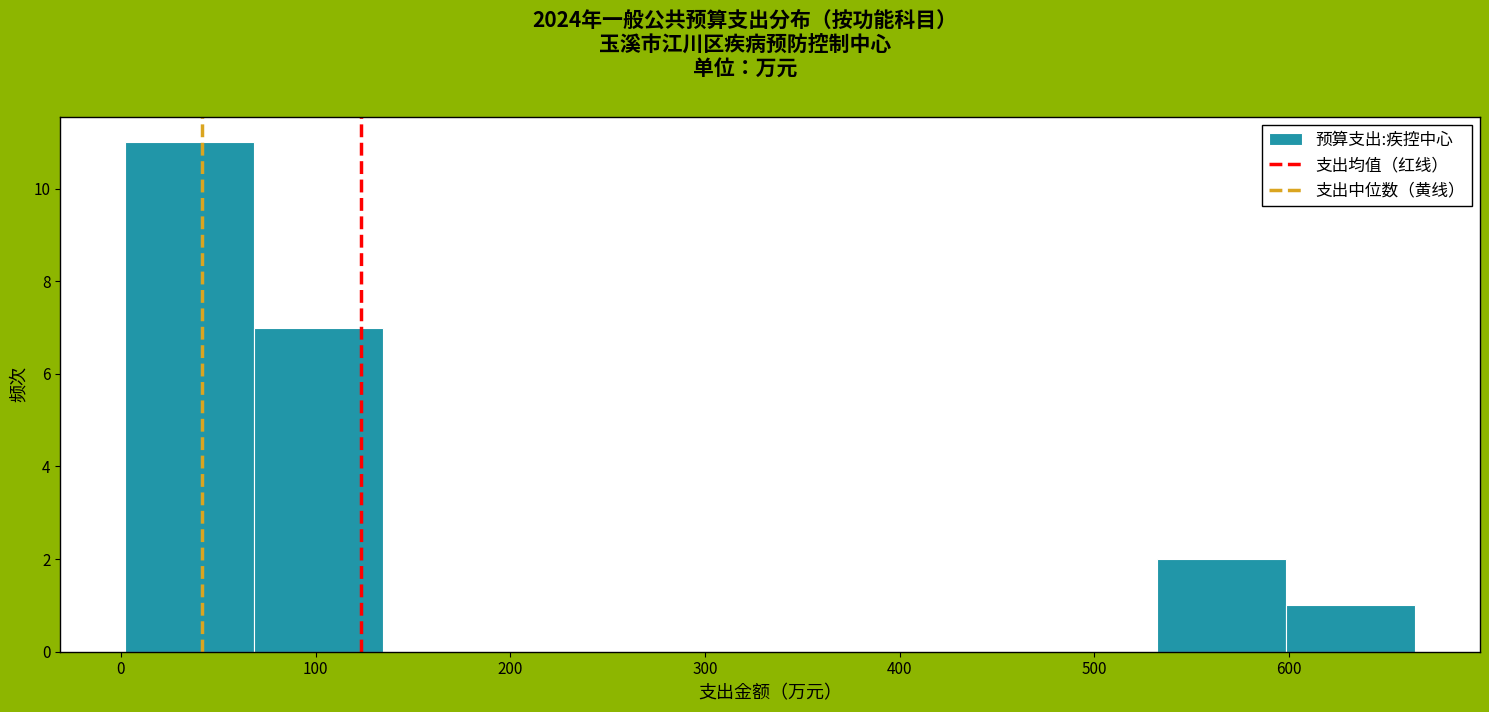

Reading left to right, transcribe this chart: for each bar, give the range it covers on the x-axis and its height. Neither the bar edges nor the heights are printed on the chart, so give them approximately, as read against the axes.

0 to 70: 11
70 to 130: 7
130 to 200: 0
200 to 270: 0
270 to 330: 0
330 to 400: 0
400 to 470: 0
470 to 530: 0
530 to 600: 2
600 to 670: 1